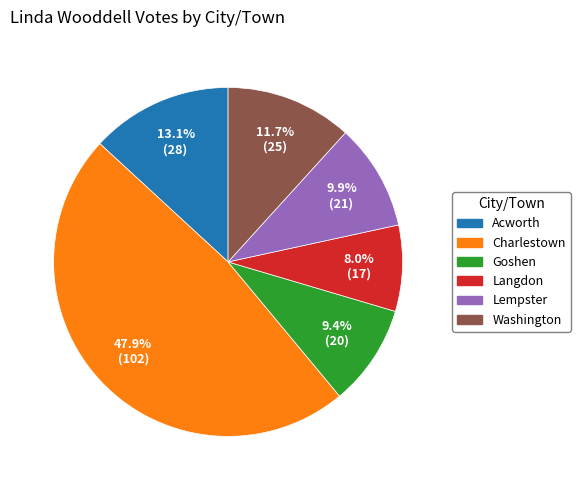

To the nearest percent, what portion does Goshen represent?

9%